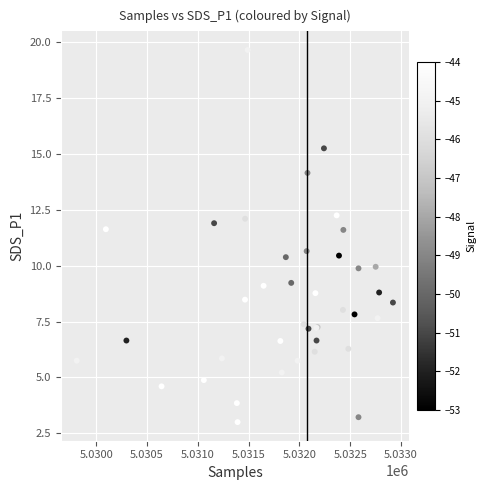

What Y value in the scatter plot is closest to 11?

10.7